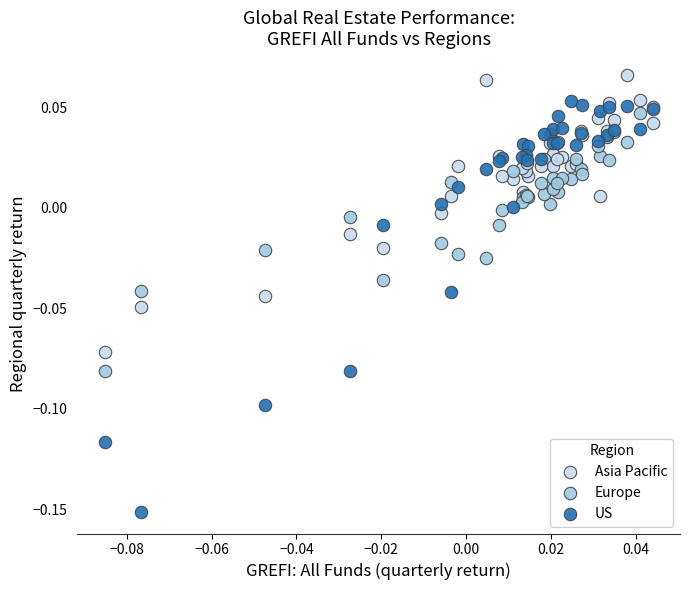

What are all the series names shown in the legend?

Asia Pacific, Europe, US